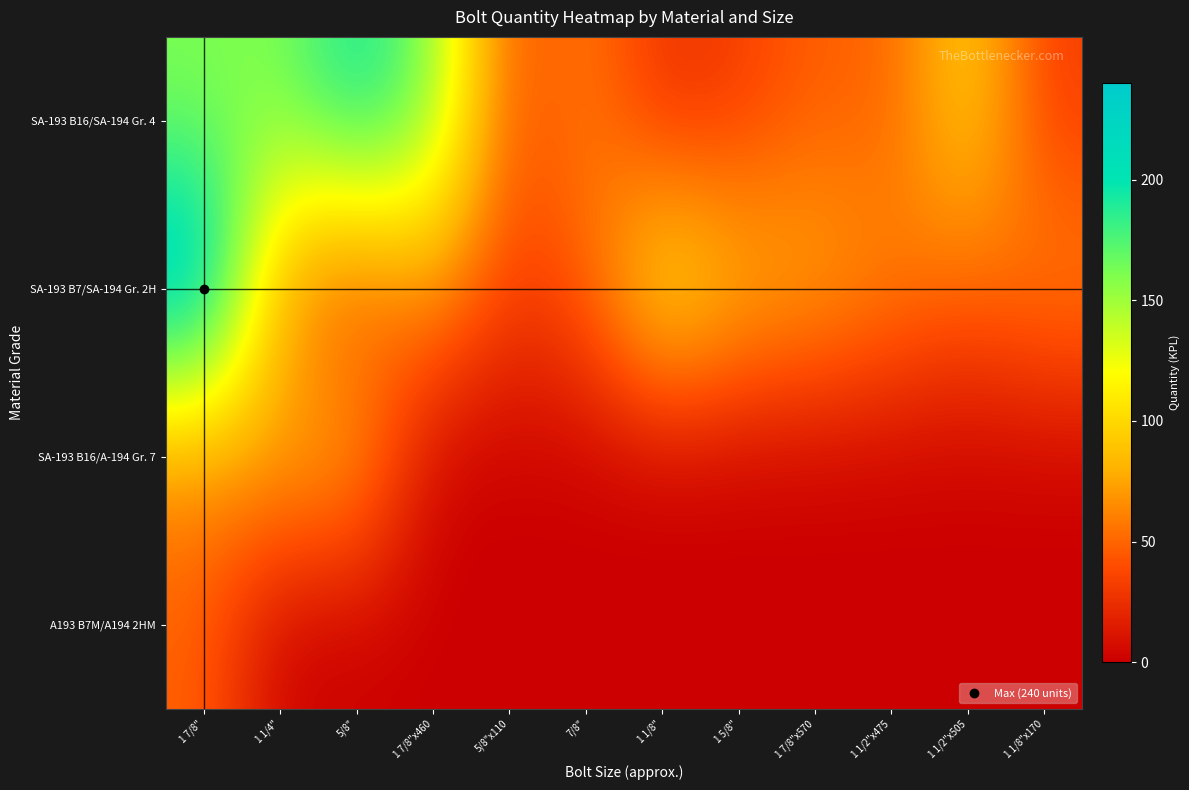

Reading left to right, transcribe all the data shown in this chart.

SA-193 B16/SA-194 Gr. 4: 1 7/8"=160	1 1/4"=160	5/8"=200	1 7/8"x460=160	5/8"x110=40	7/8"=60	1 1/8"=24	1 5/8"=32	1 7/8"x570=48	1 1/2"x475=48	1 1/2"x505=100	1 1/8"x170=32
SA-193 B7/SA-194 Gr. 2H: 1 7/8"=240	1 1/4"=64	5/8"=32	1 7/8"x460=72	5/8"x110=32	7/8"=48	1 1/8"=120	1 5/8"=88	1 7/8"x570=80	1 1/2"x475=64	1 1/2"x505=50	1 1/8"x170=64
SA-193 B16/A-194 Gr. 7: 1 7/8"=64	1 1/4"=80	5/8"=80	1 7/8"x460=0	5/8"x110=0	7/8"=0	1 1/8"=0	1 5/8"=0	1 7/8"x570=0	1 1/2"x475=0	1 1/2"x505=0	1 1/8"x170=0
A193 B7M/A194 2HM: 1 7/8"=48	1 1/4"=0	5/8"=0	1 7/8"x460=0	5/8"x110=0	7/8"=0	1 1/8"=0	1 5/8"=0	1 7/8"x570=0	1 1/2"x475=0	1 1/2"x505=0	1 1/8"x170=0